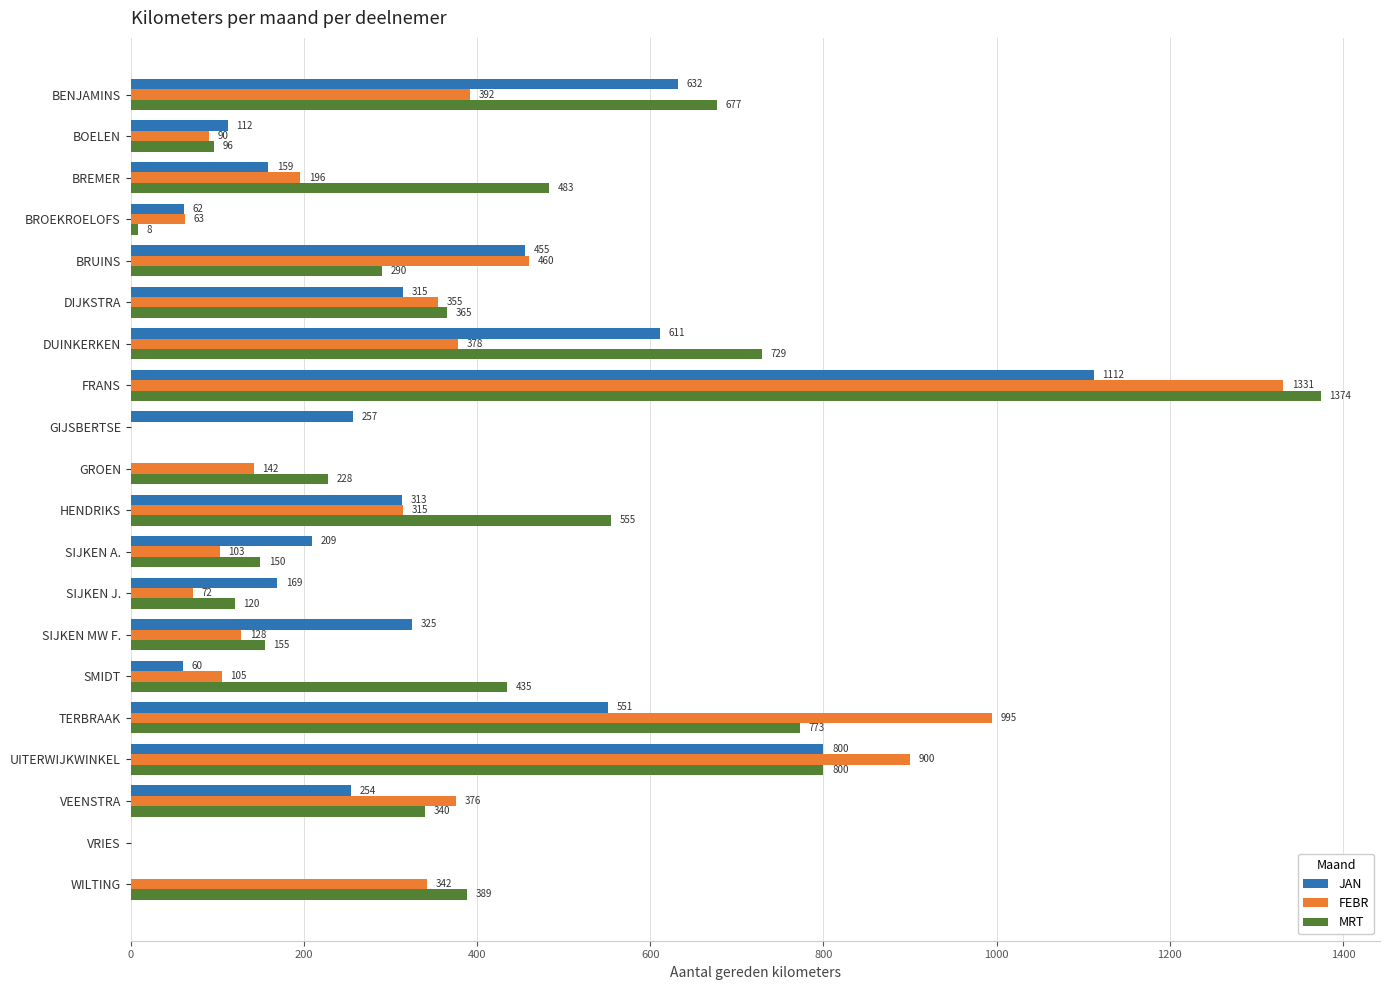

What are all the series names shown in the legend?

JAN, FEBR, MRT